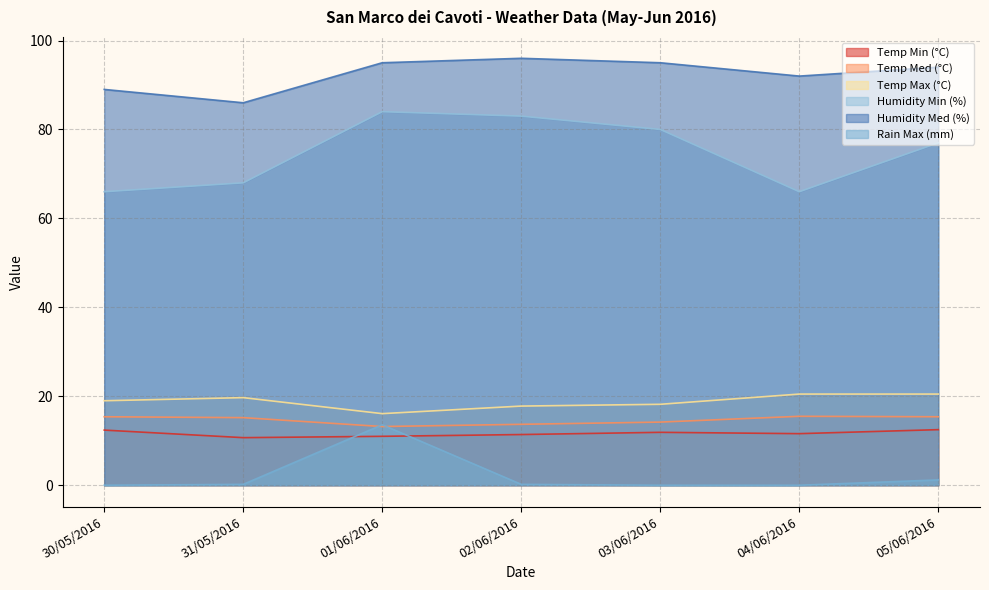

Which series has the largest total across all categories?

Humidity Med (%)